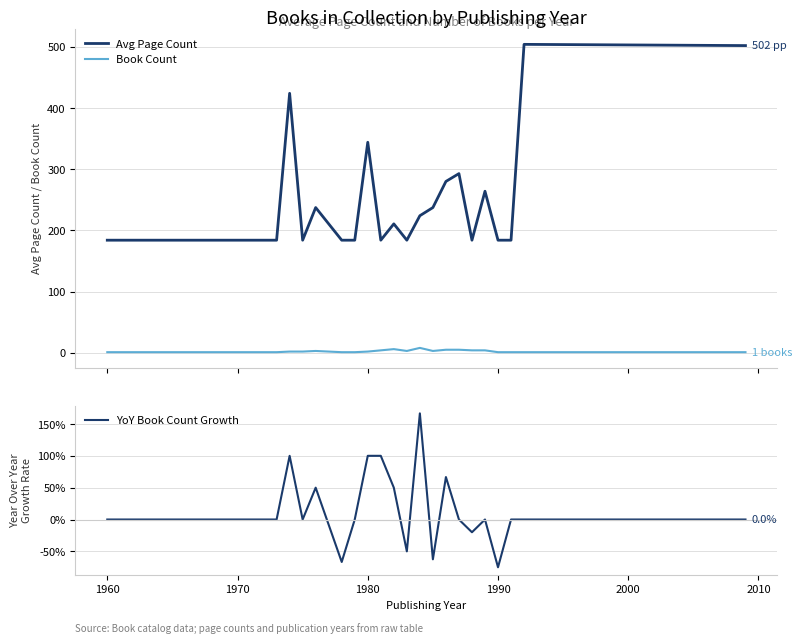

What is the maximum value for Avg Page Count?

504.0